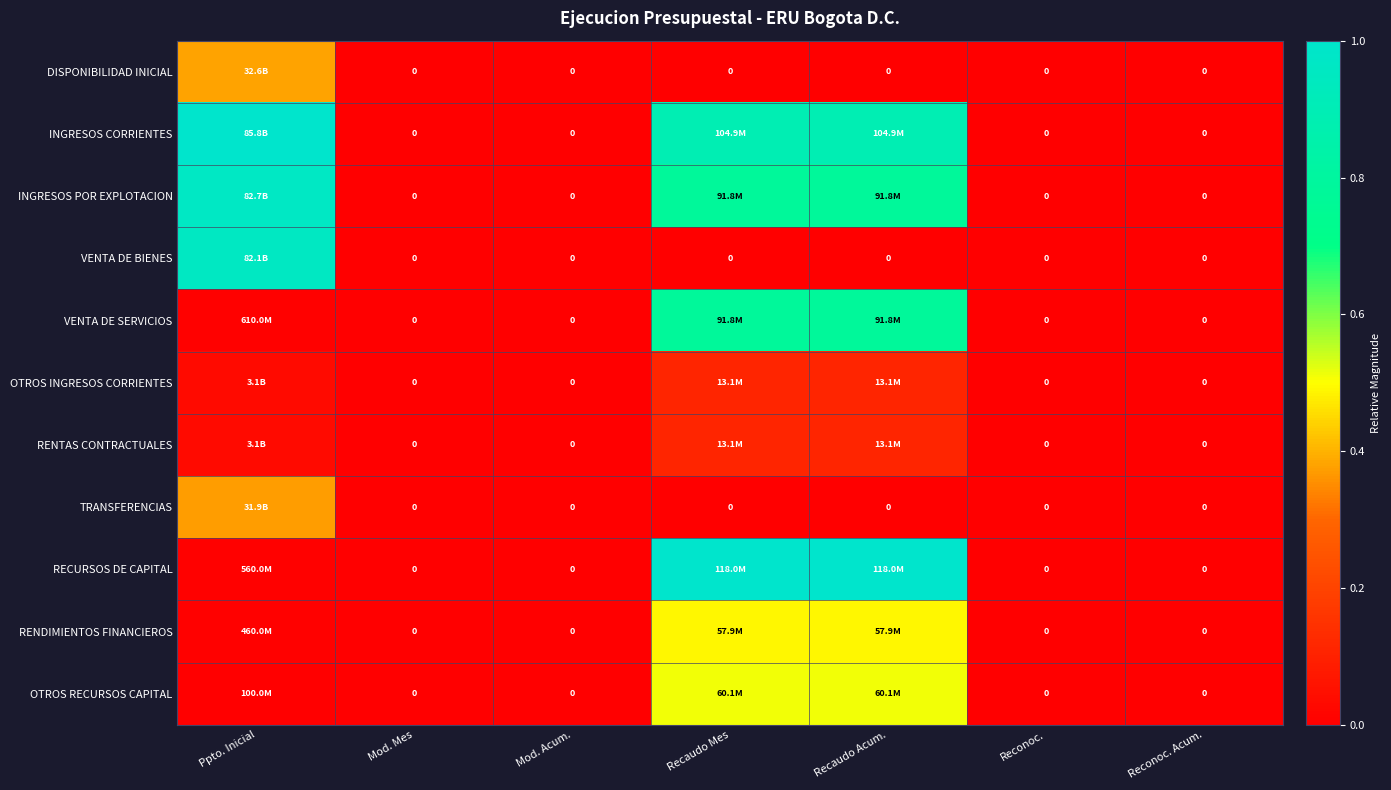

Rank the series at Recaudo Acum. from highest to lowest value.

RECURSOS DE CAPITAL, INGRESOS CORRIENTES, INGRESOS POR EXPLOTACION, VENTA DE SERVICIOS, OTROS RECURSOS CAPITAL, RENDIMIENTOS FINANCIEROS, OTROS INGRESOS CORRIENTES, RENTAS CONTRACTUALES, DISPONIBILIDAD INICIAL, VENTA DE BIENES, TRANSFERENCIAS